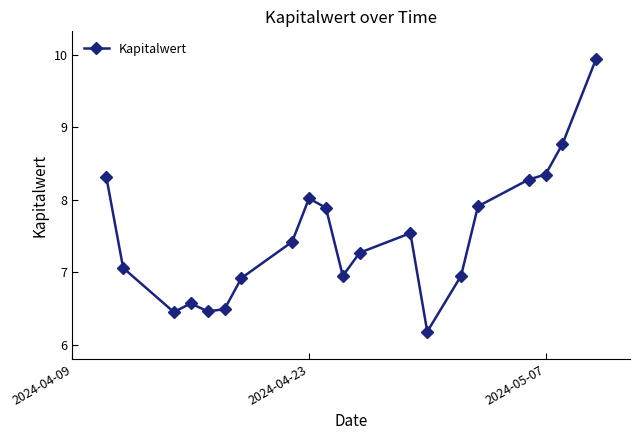

What is the average value?

7.5